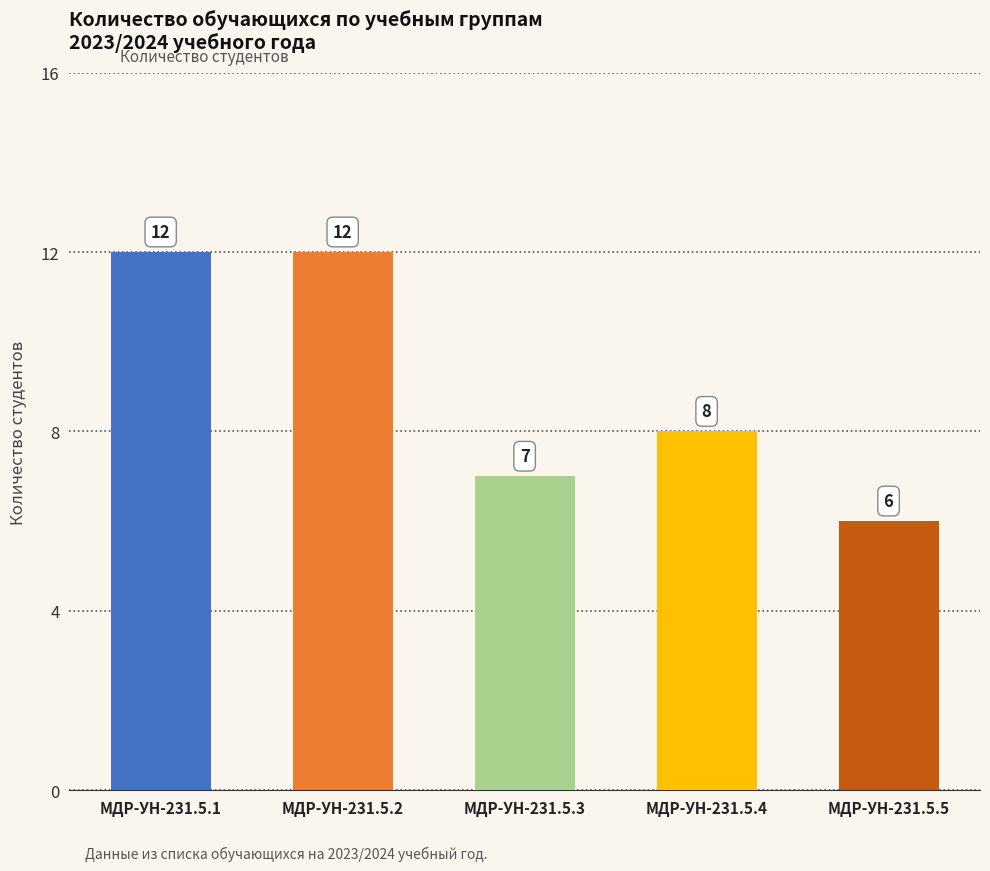

Which label corresponds to the smallest value in the chart?

МДР-УН-231.5.5